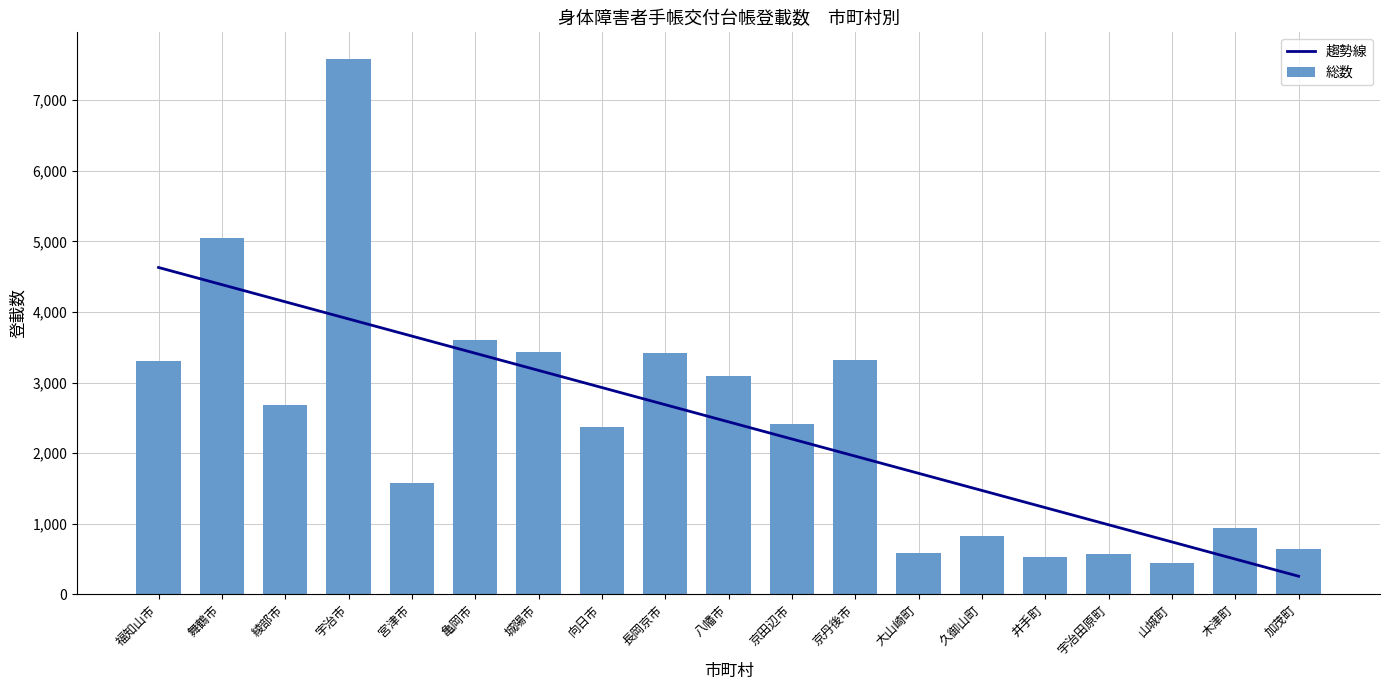

What are all the series names shown in the legend?

趨勢線, 総数